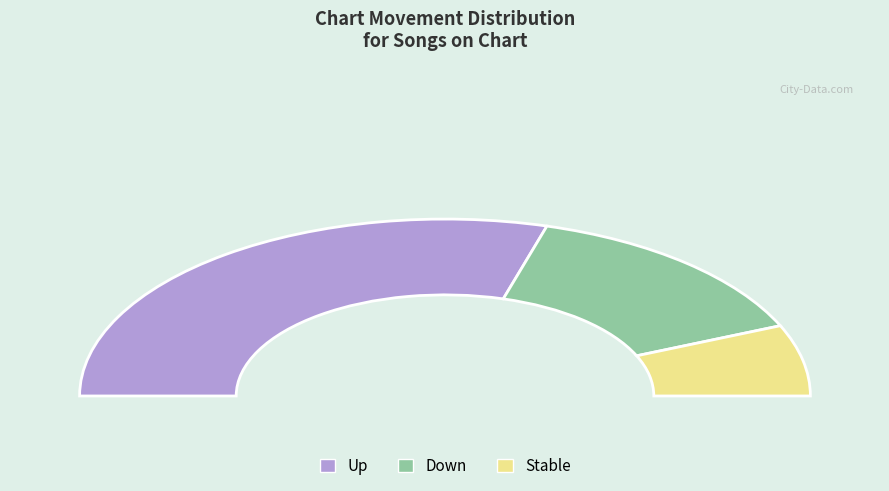

What is the total percentage of - and down?

41.0%